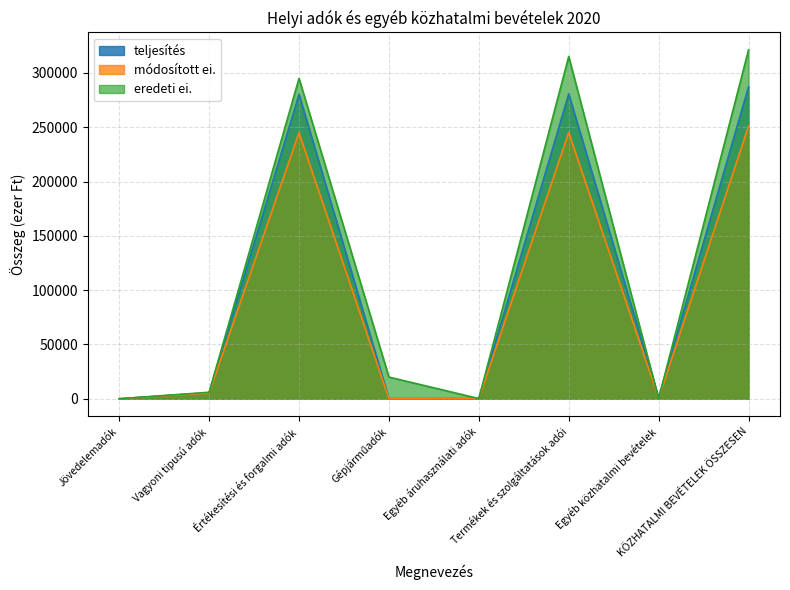

Which series has the widest spread of values?

eredeti ei.